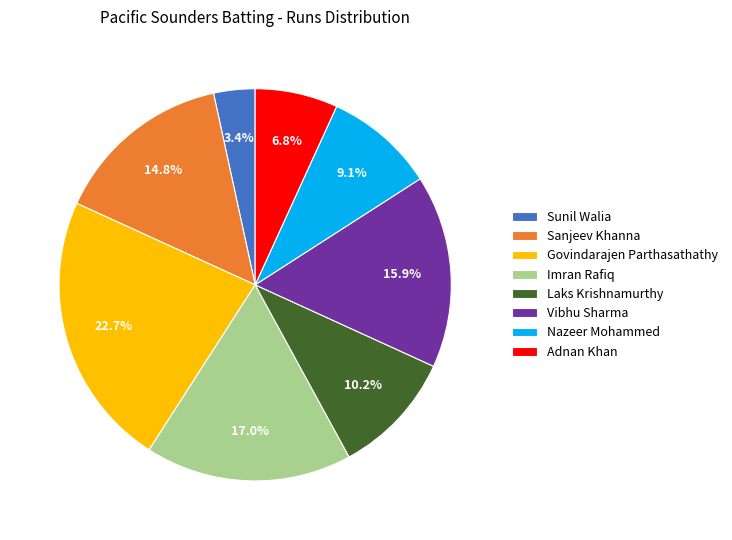

To the nearest percent, what portion does Nazeer Mohammed represent?

9%